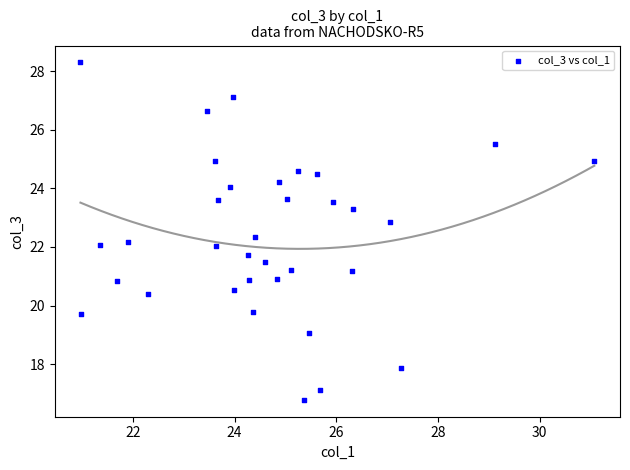

What is the range of X values (max minus min)?

10.1